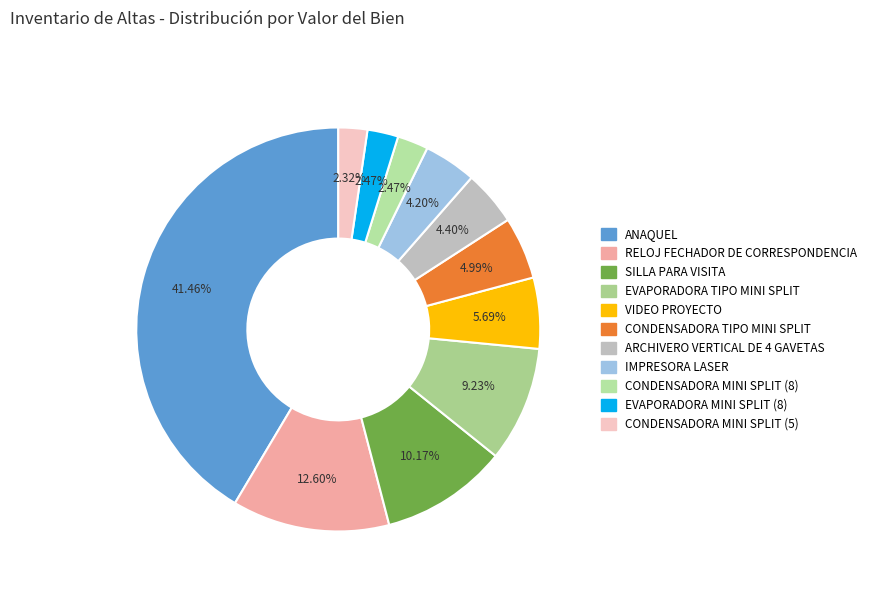

What is the ratio of the value at CONDENSADORA TIPO MINI SPLIT to the value at ANAQUEL?

0.1